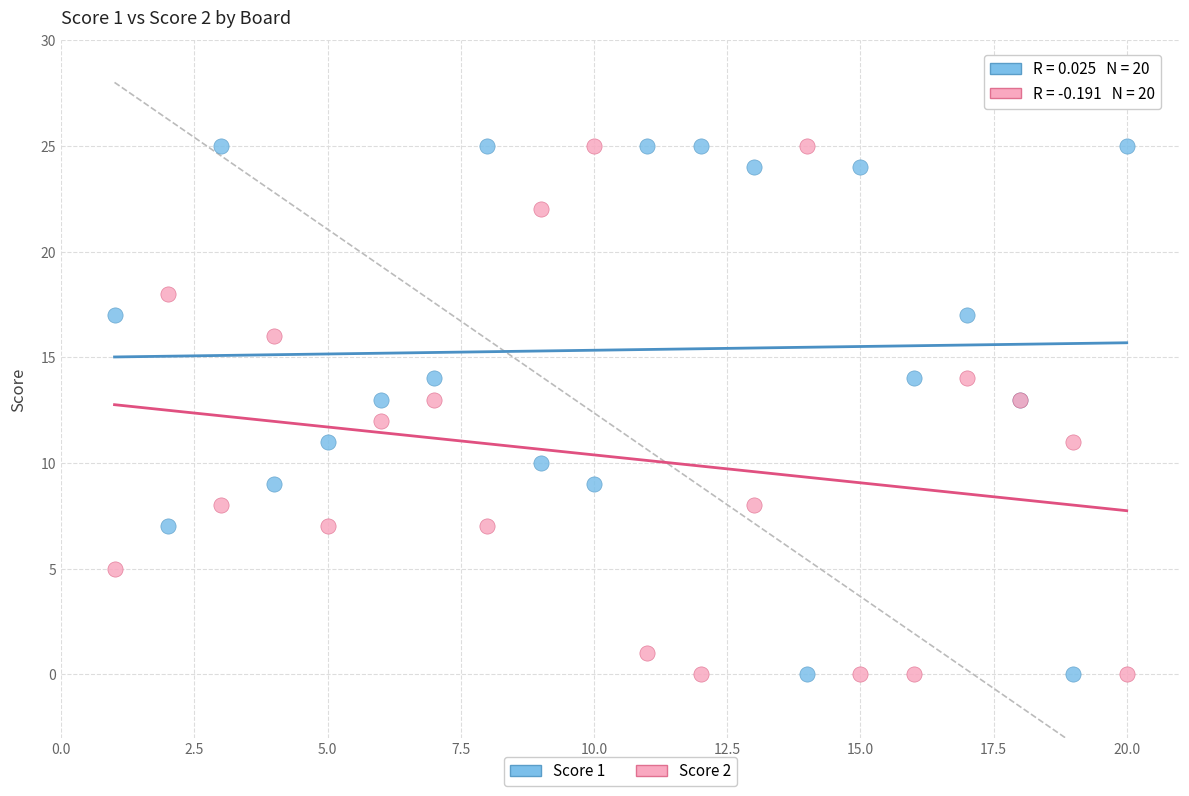

What is the X range (max minus min) for the scatter plot?

19